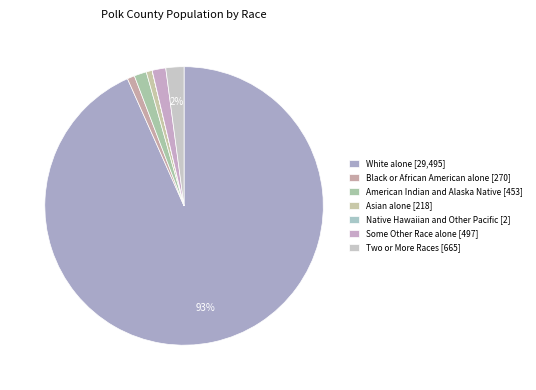

To the nearest percent, what is the average slice percentage?

14%